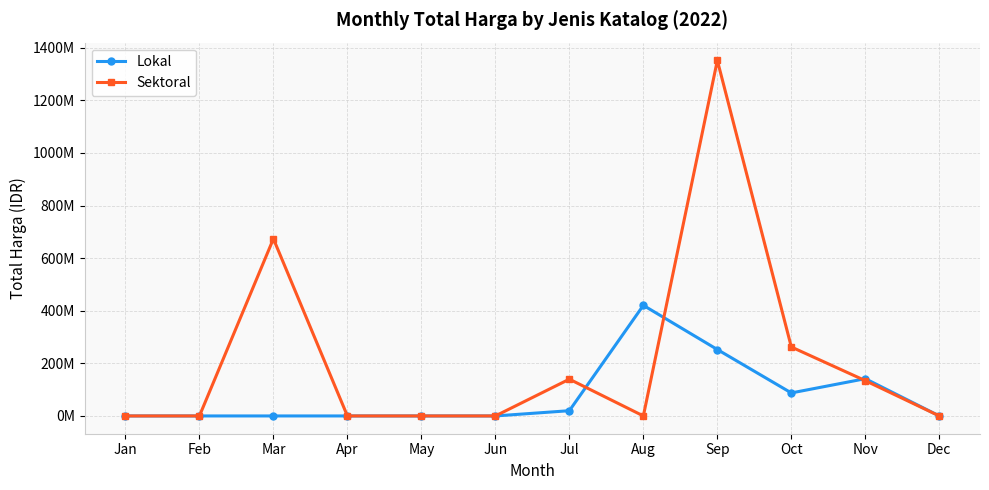

What are all the series names shown in the legend?

Lokal, Sektoral